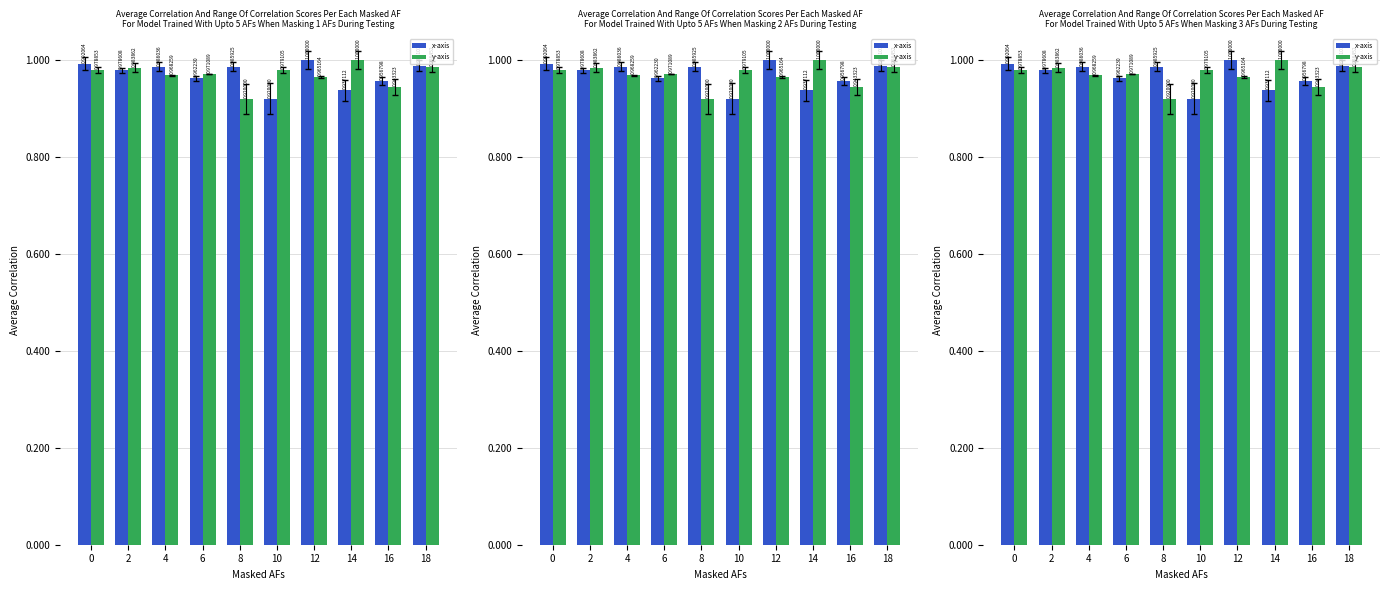

The y-axis series shows 1.0 at 4. True or false?

True